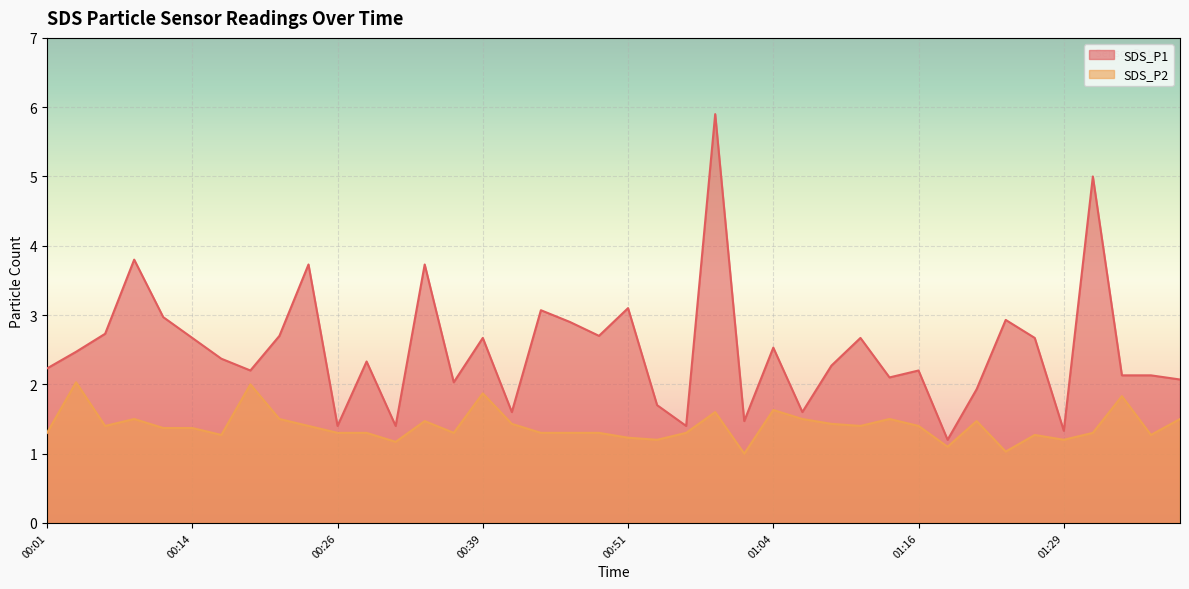

Which category has the highest value across all series?

00:59